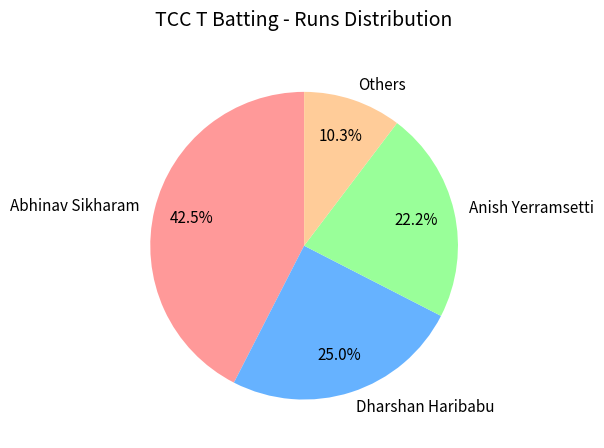

How many slices are in this pie chart?

4